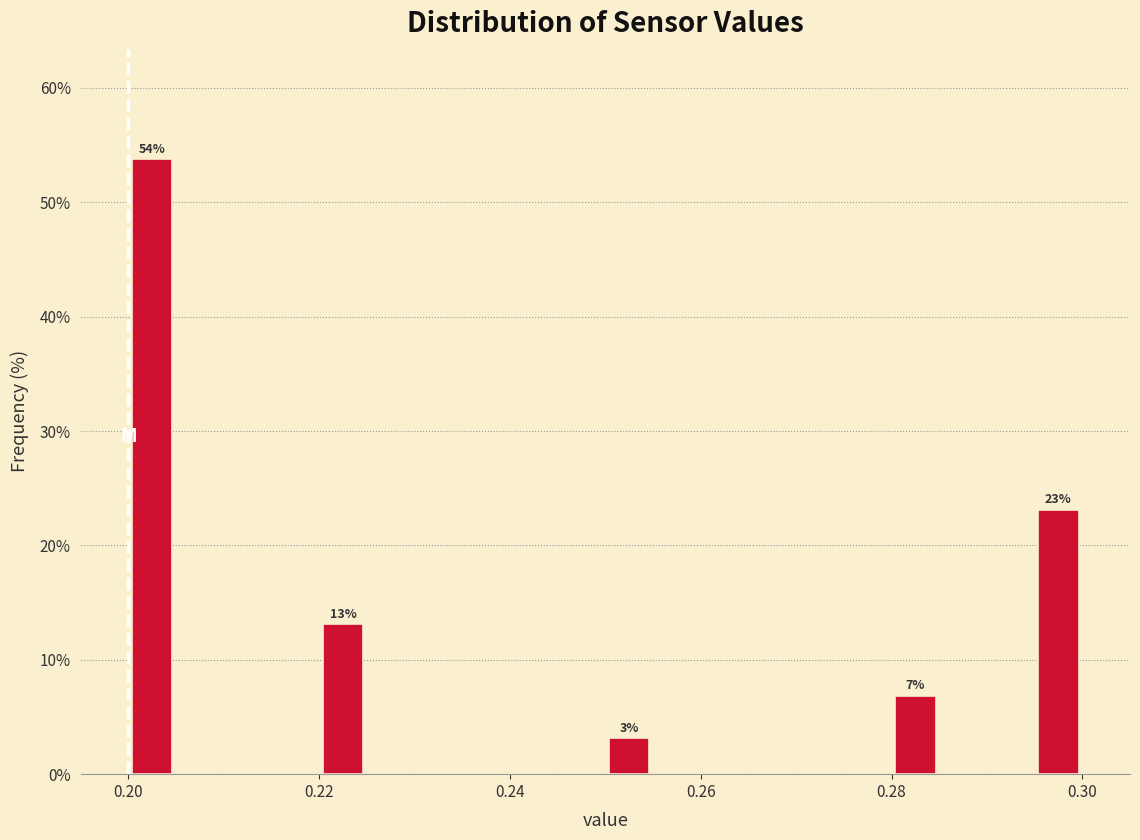

Around what value on the x-axis is the tallest bar? Give the approximate position of its centre, as read against the axis.

0.202